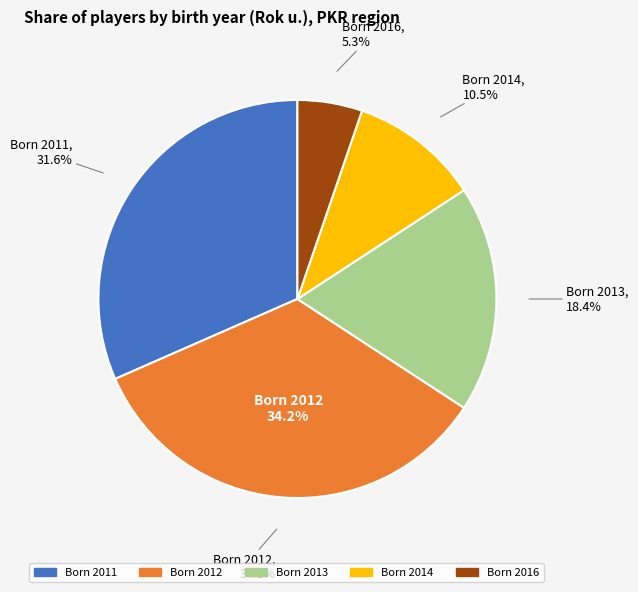

Is it true that 2016 is 9% of the pie?

False